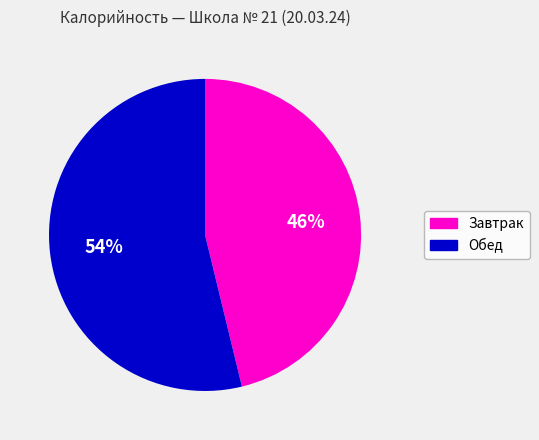

Is there any slice that represents more than half of the pie?

Yes